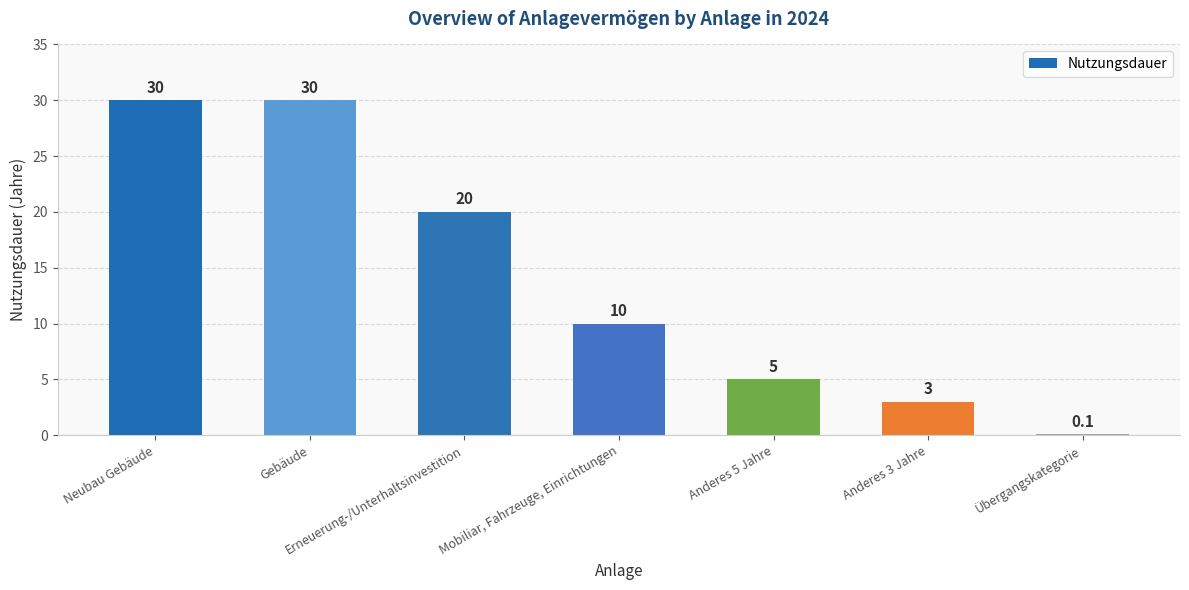

Approximately how many times larger is the value at Neubau Gebäude compared to Erneuerung-/Unterhaltsinvestition?

1.5